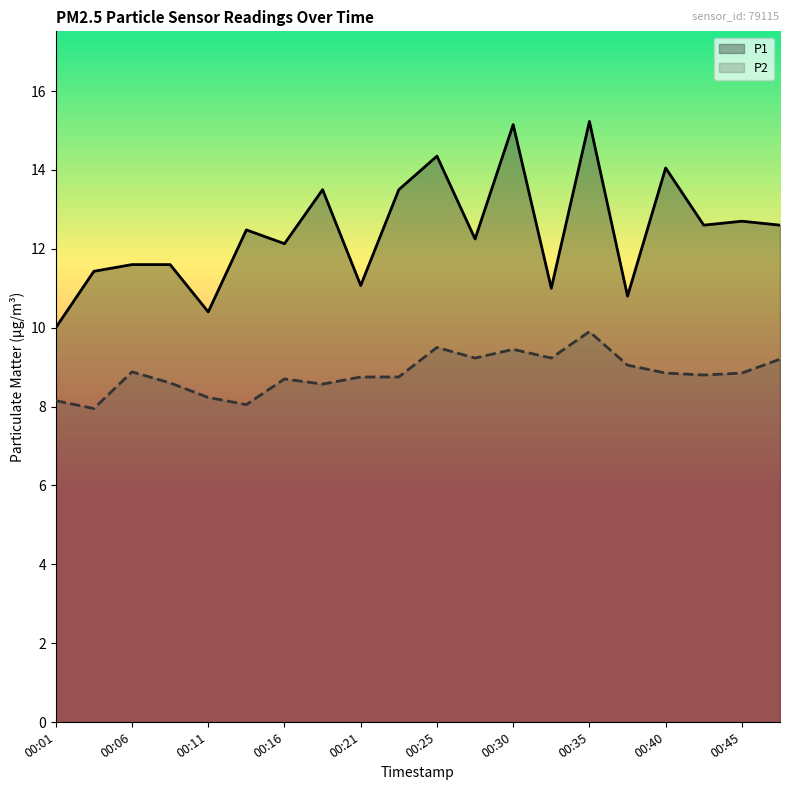

What value does the P2 series have at 00:01?

8.2